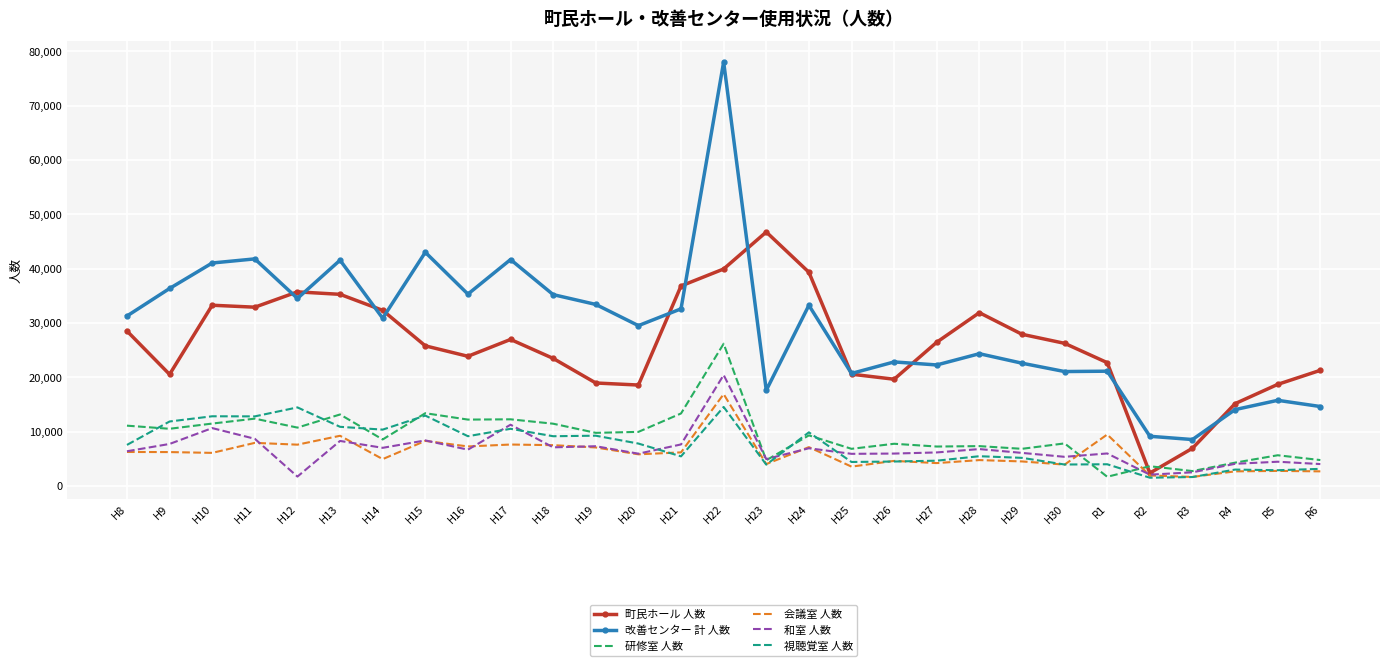

Is the value of 会議室 人数 at H10 greater than the value of 研修室 人数 at H16?

No